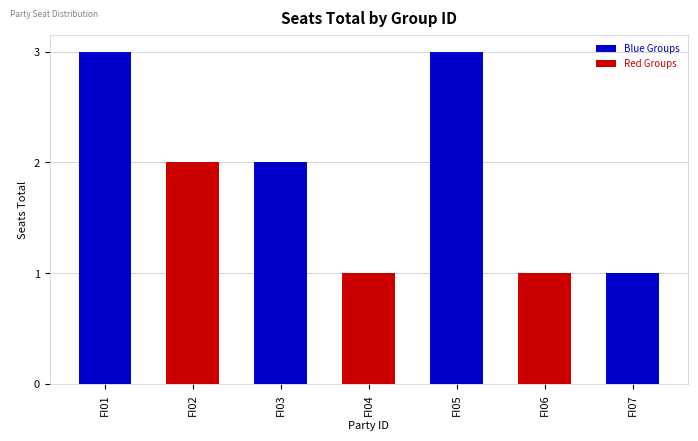

What is the average value?

2